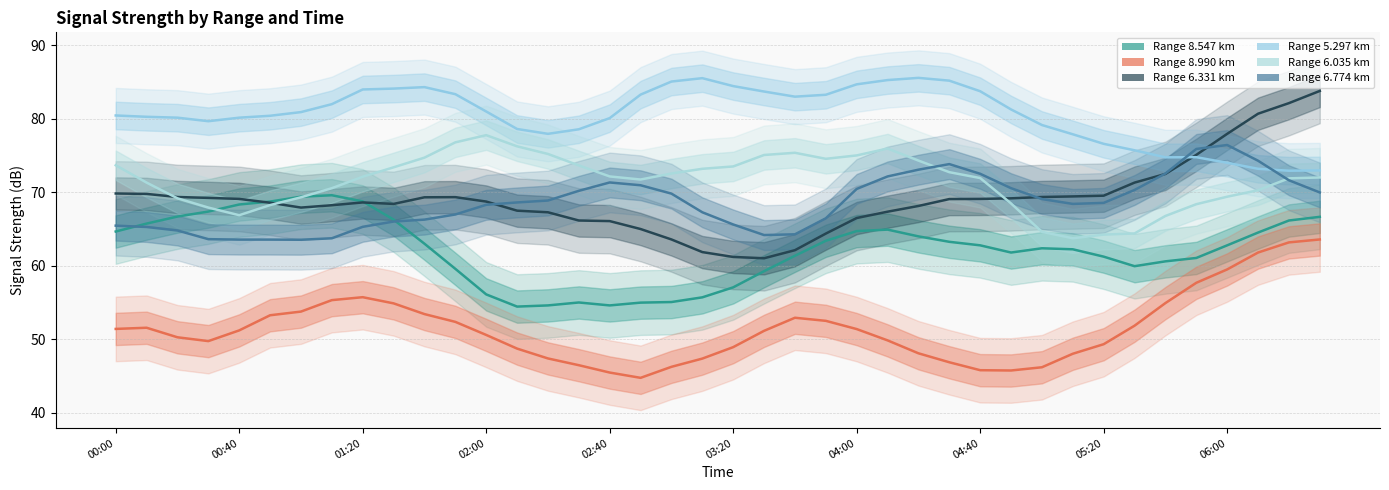

Does the chart have visible grid lines?

Yes